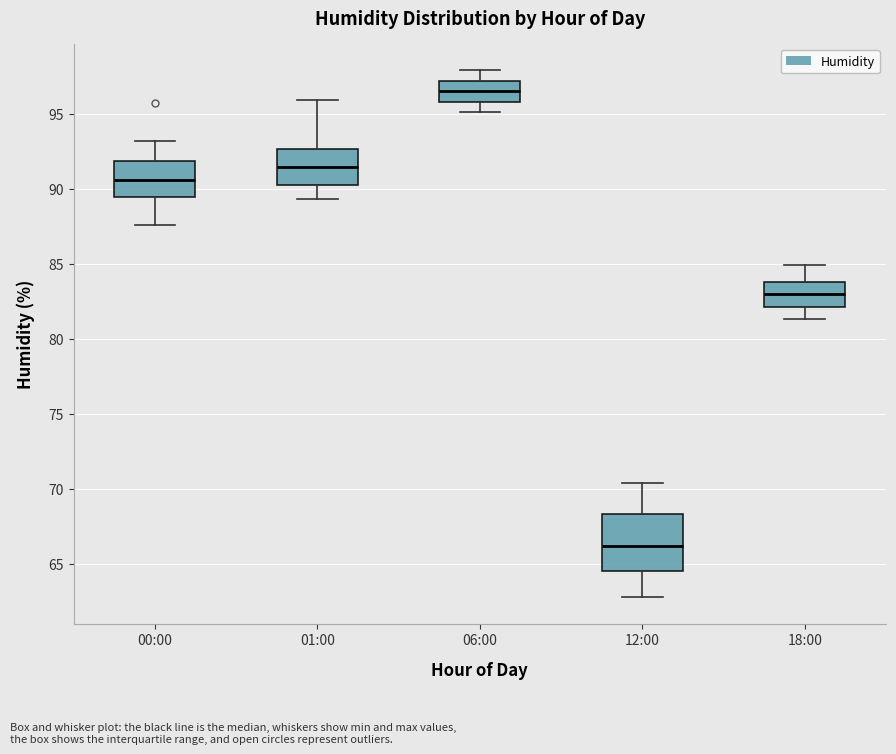

Reading left to right, transcribe this box plot: for each box, give where its median line is, the range the box spans, and where its two whiskers end, as read against the y-axis. The values are not printed on the chart, so give them approximately, as read against the axis.

00:00: median 90.5, box 89.5 to 92.0, whiskers 87.5 to 93.0
01:00: median 91.5, box 90.5 to 92.5, whiskers 89.5 to 96.0
06:00: median 96.5, box 96.0 to 97.0, whiskers 95.0 to 98.0
12:00: median 66.0, box 64.5 to 68.5, whiskers 63.0 to 70.5
18:00: median 83.0, box 82.0 to 84.0, whiskers 81.5 to 85.0